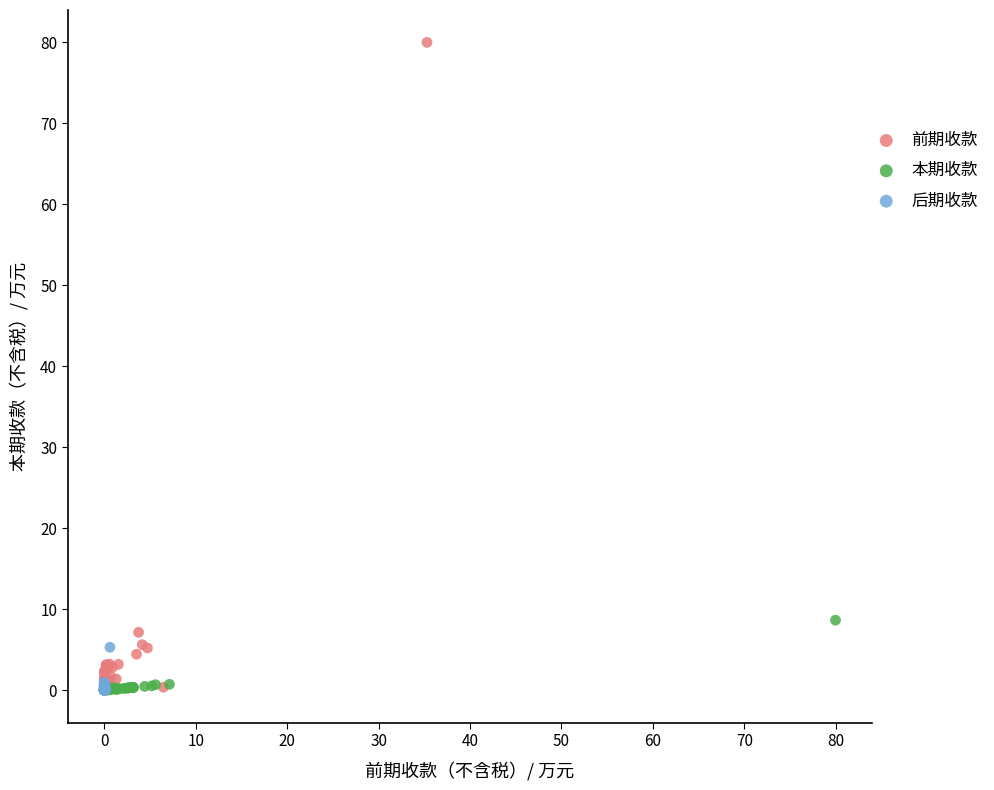

Which series has the largest Y range (max minus min)?

前期收款